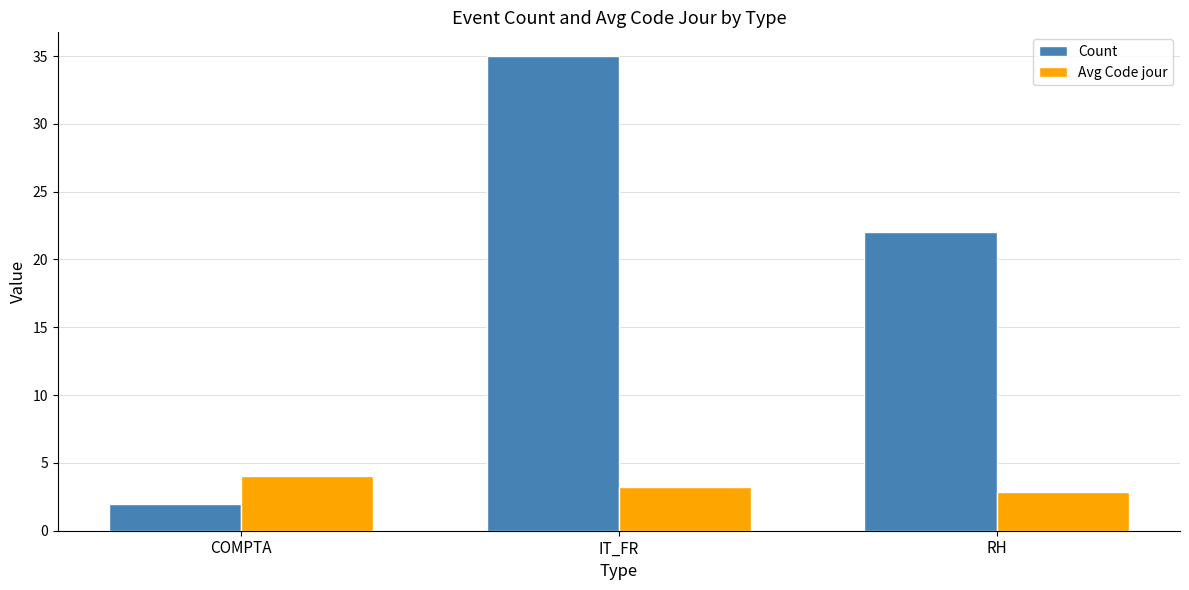

Rank the series at RH from highest to lowest value.

Count, Avg Code jour